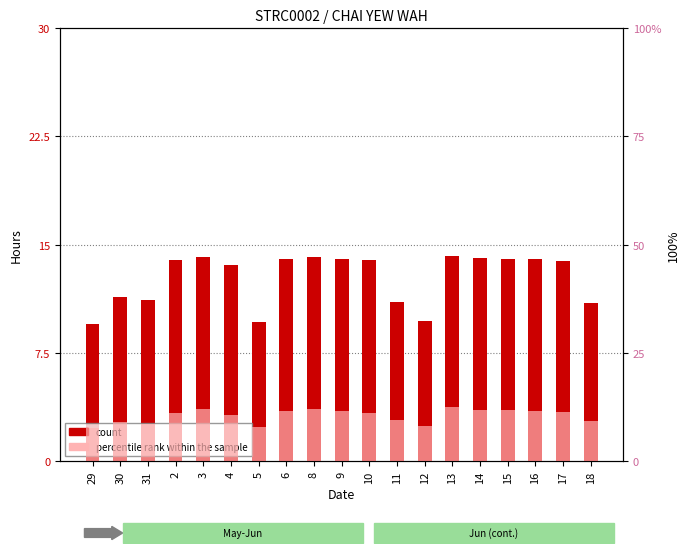

True or false: count has a value of 14.0 at 14.

True